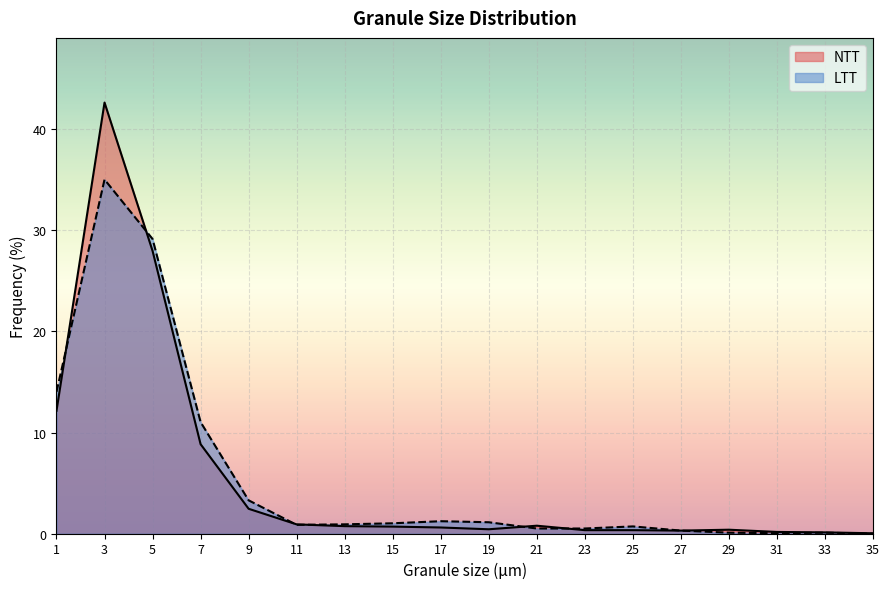

True or false: NTT has a value of 0.6 at 25.

False